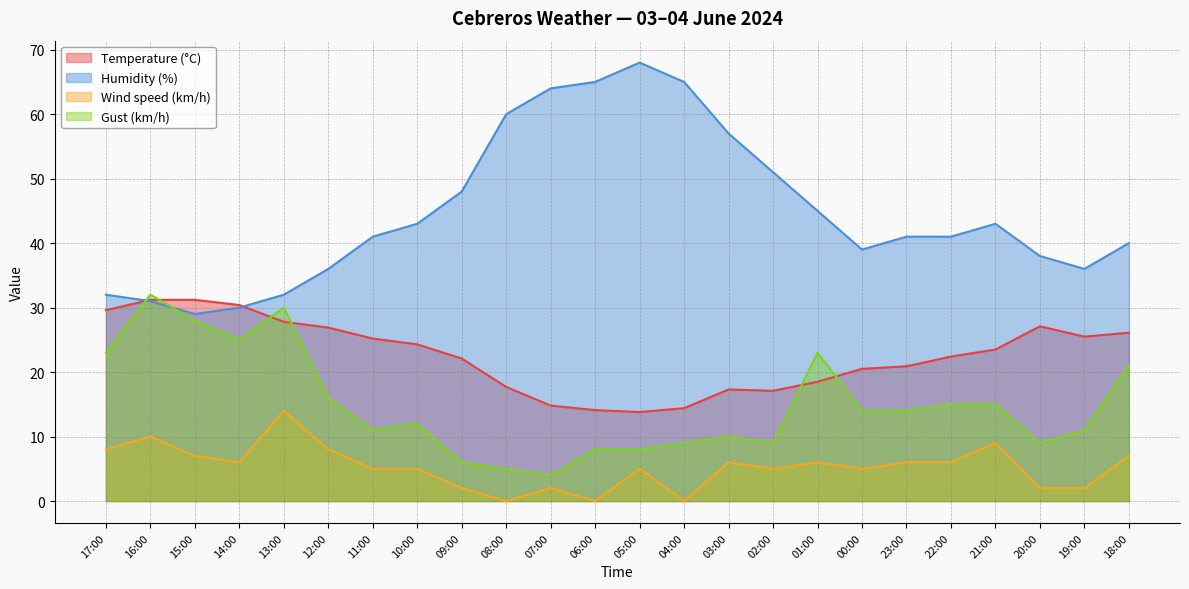

True or false: Wind speed (km/h) has more than 1 points higher than both neighbors.

True